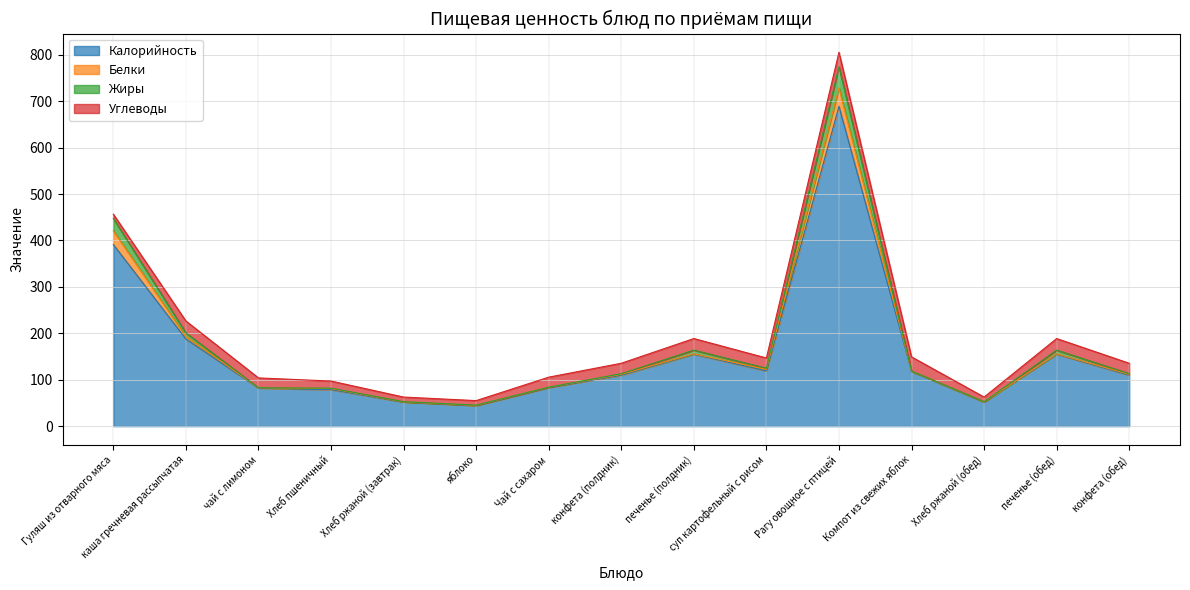

The Калорийность series shows 126.5 at Хлеб пшеничный. True or false?

False